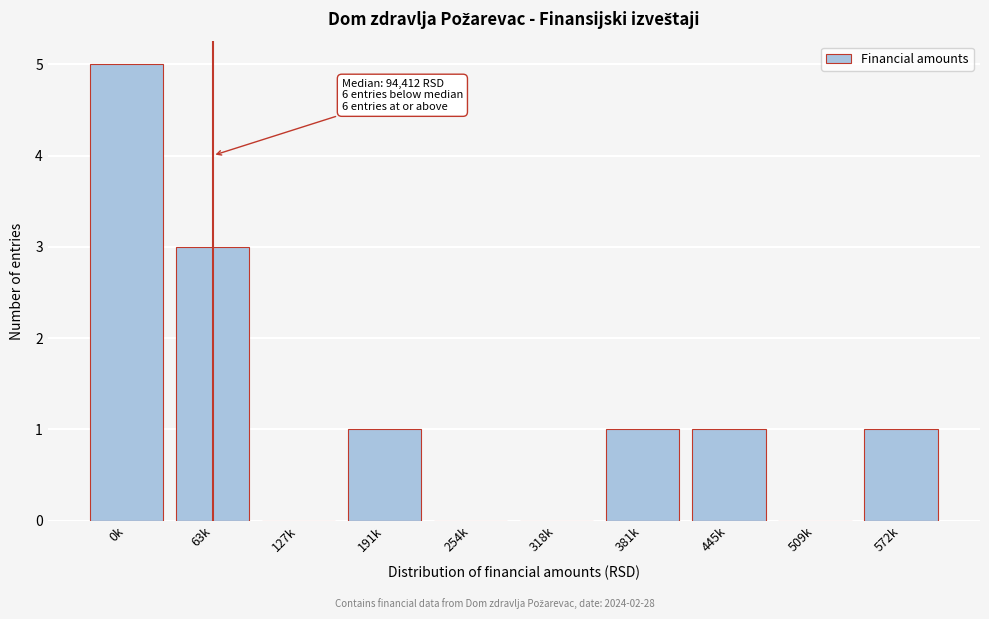

Reading left to right, list all the values displayed in this chart.

0k=5	63k=3	127k=0	191k=1	254k=0	318k=0	381k=1	445k=1	509k=0	572k=1